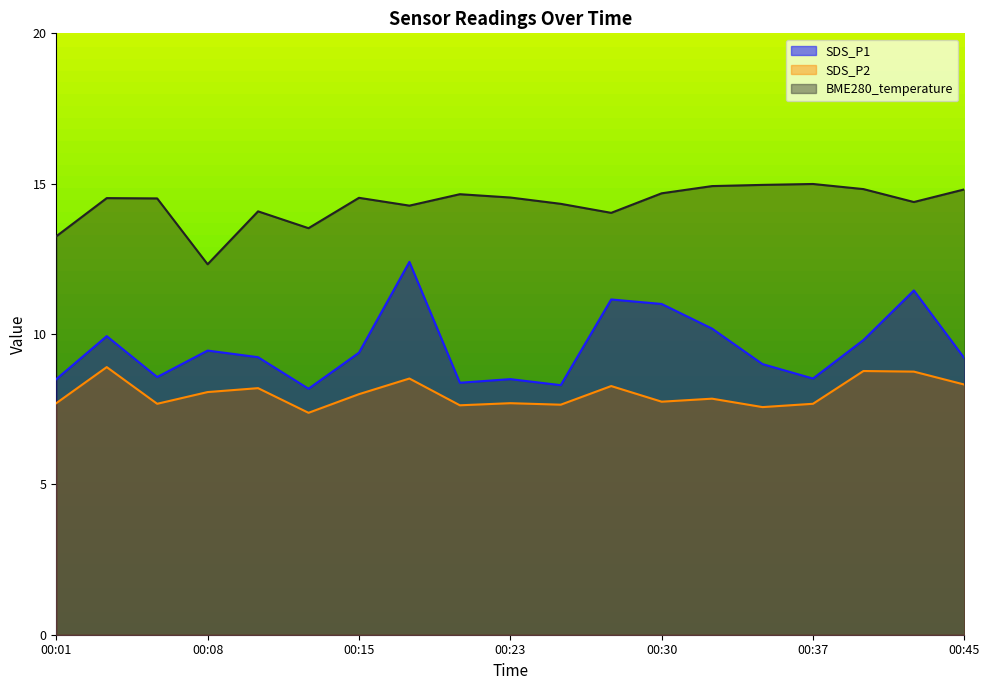

What is the spread (max minus min) of values at 00:28?

5.8